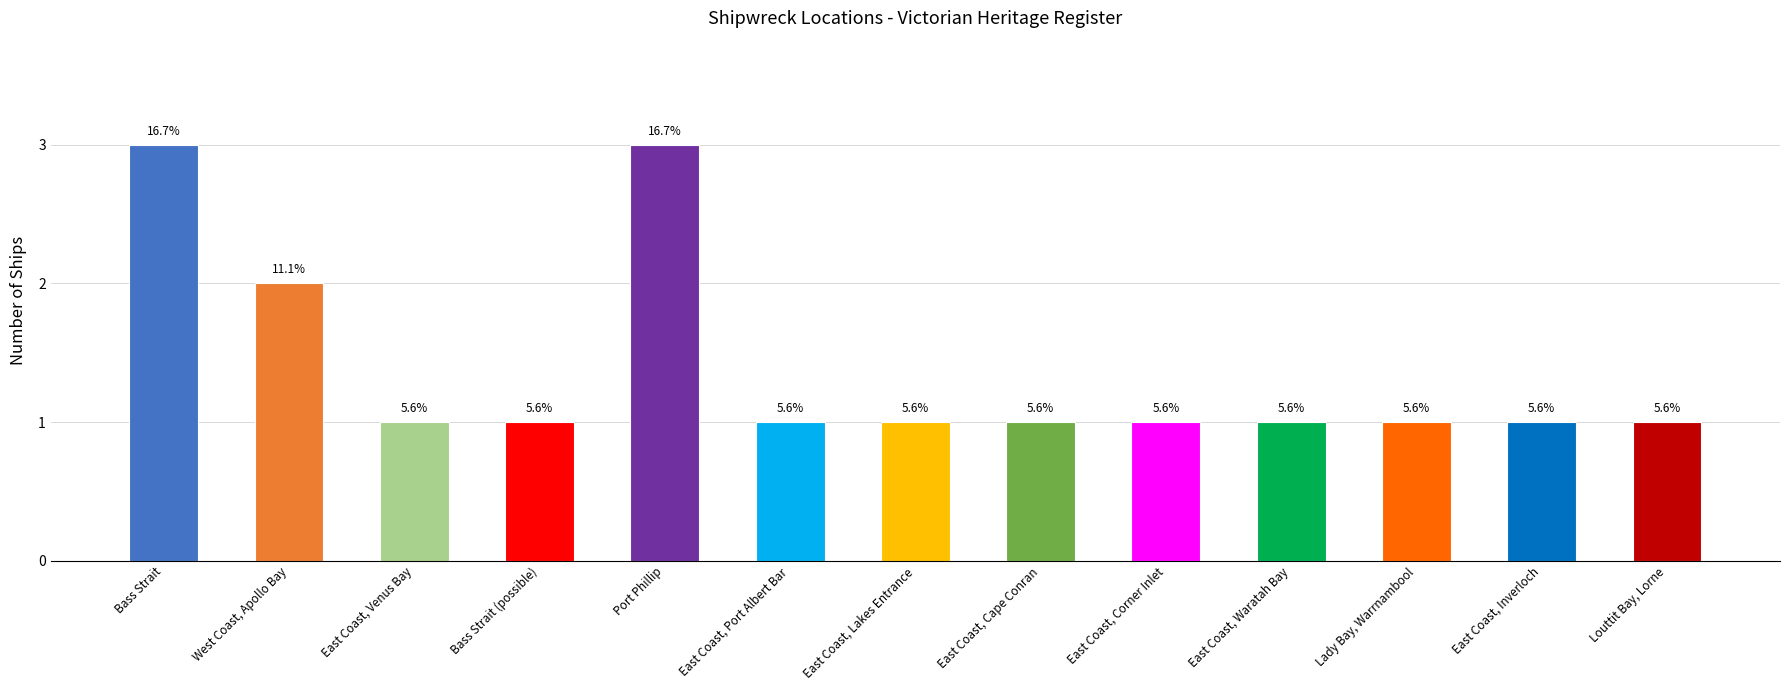

Rank the categories by value from highest to lowest.

Bass Strait, Port Phillip, West Coast, Apollo Bay, East Coast, Venus Bay, Bass Strait (possible), East Coast, Port Albert Bar, East Coast, Lakes Entrance, East Coast, Cape Conran, East Coast, Corner Inlet, East Coast, Waratah Bay, Lady Bay, Warrnambool, East Coast, Inverloch, Louttit Bay, Lorne